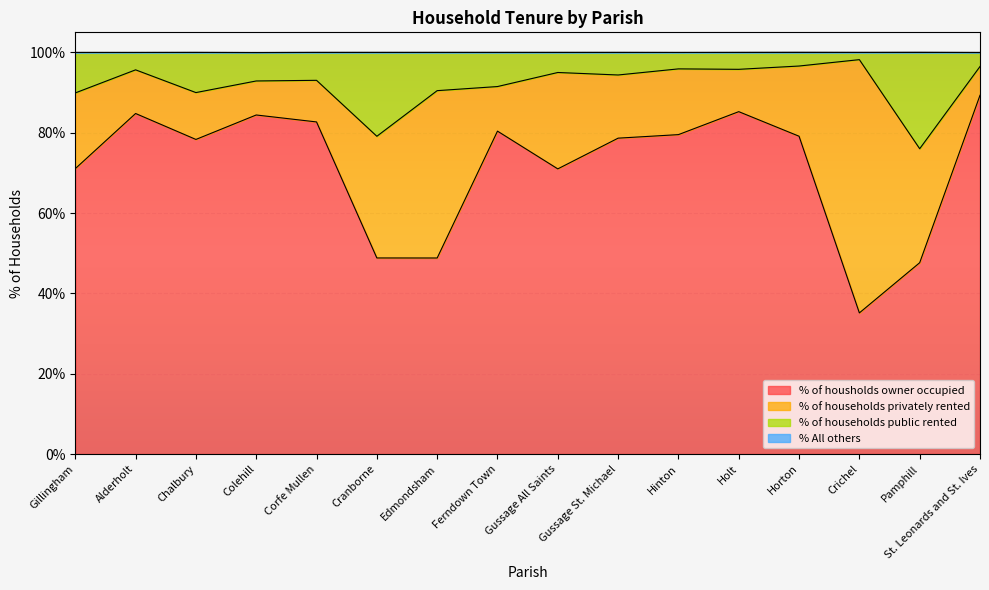

At which category is the sum across all series the highest?

St. Leonards and St. Ives